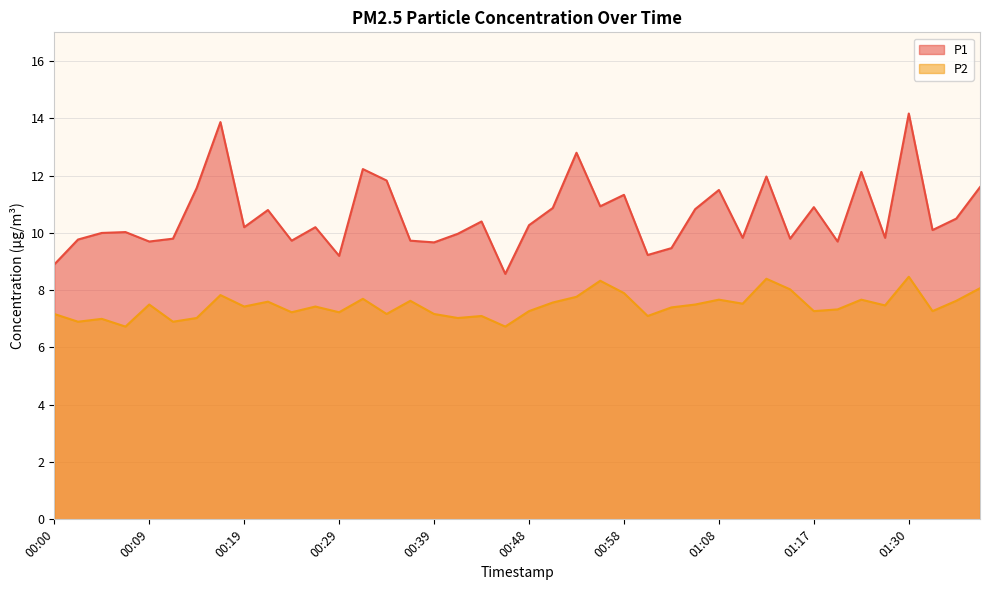

What is the difference between the maximum and minimum values in the P2 series?

1.7